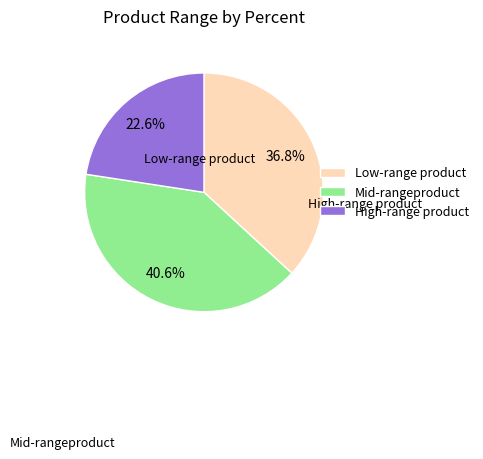

How many slices are in this pie chart?

3